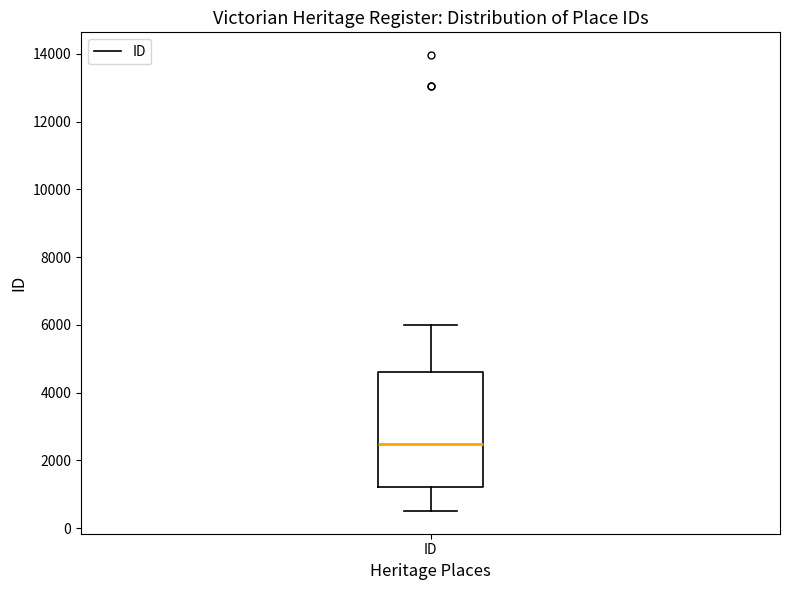

Where does the upper whisker of the box for ID end on the y-axis? The values are not printed on the chart, so give them approximately, as read against the axis.

6000